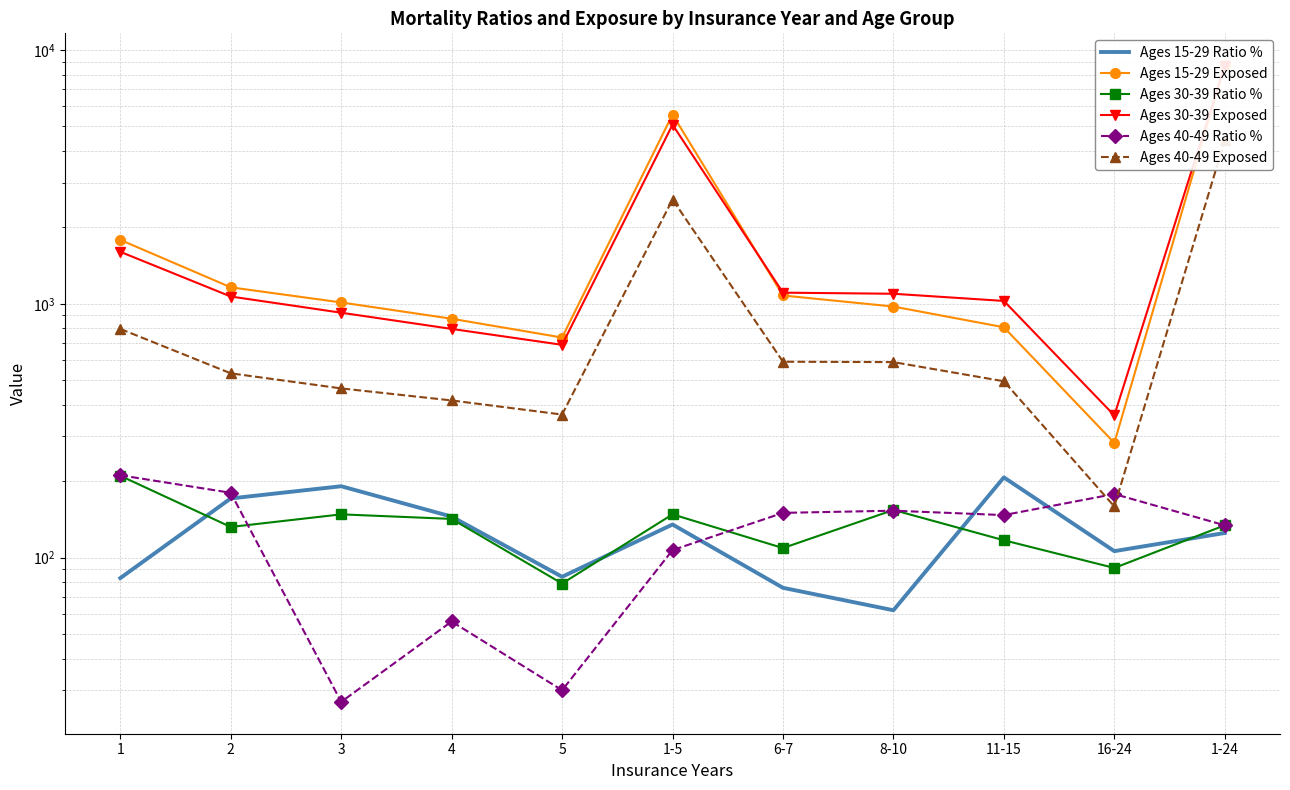

In Ages 40-49 Exposed, how many points are lower than both neighbors (excluding endpoints)?

2